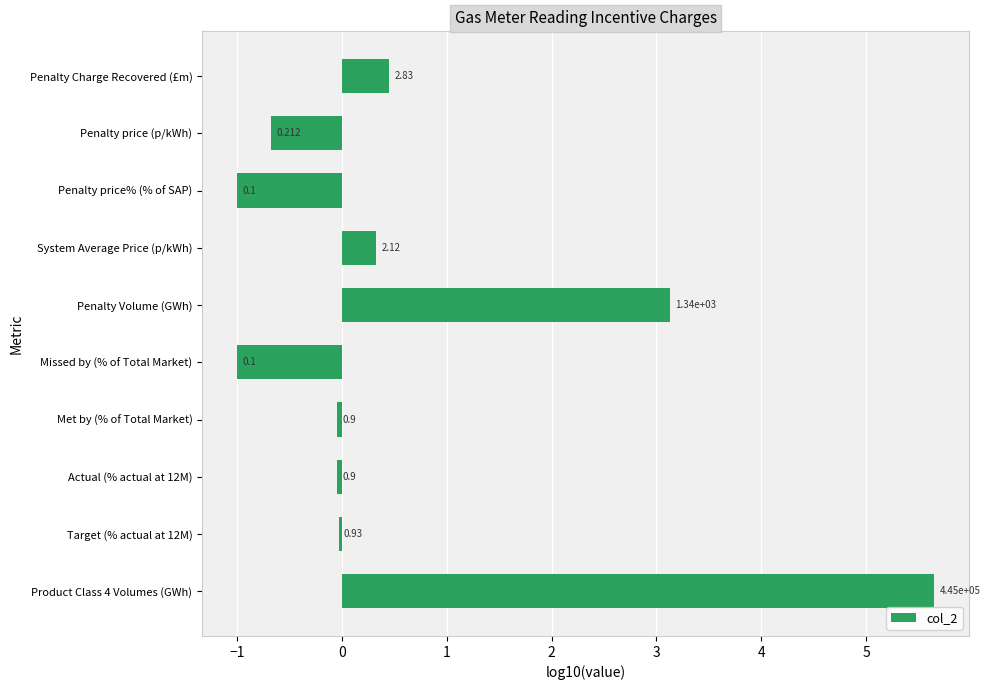

Are the bars horizontal?

Yes